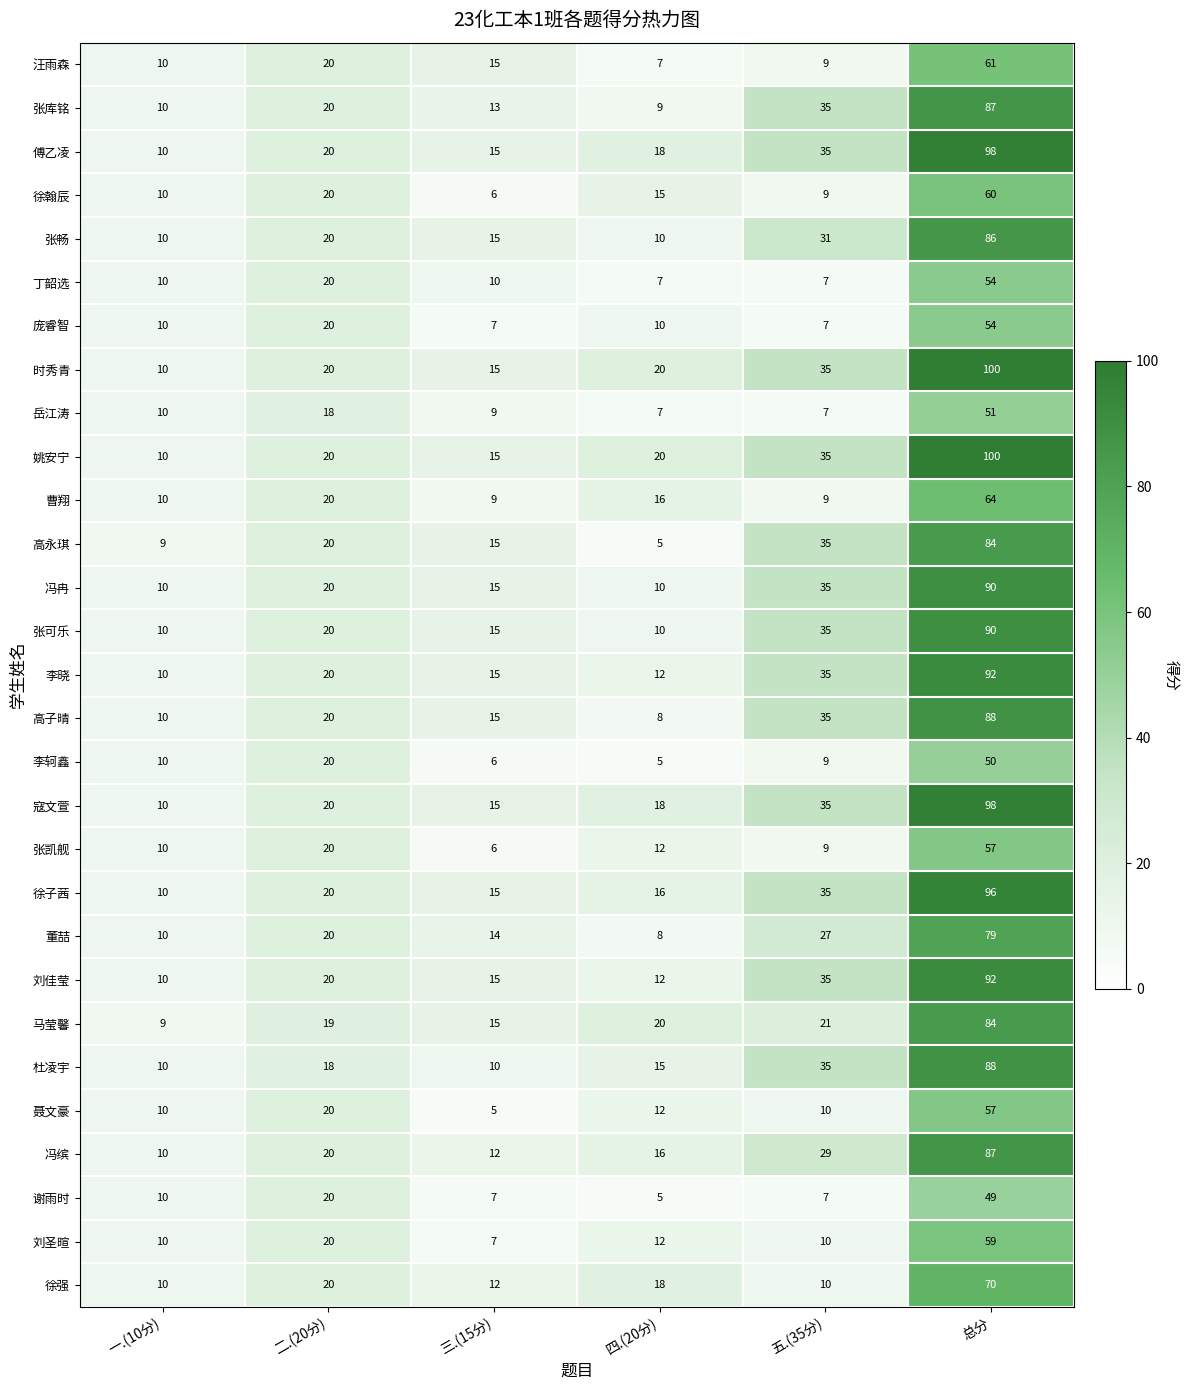

Between 一.(10分) and 四.(20分), which series saw the biggest shift?

马莹馨